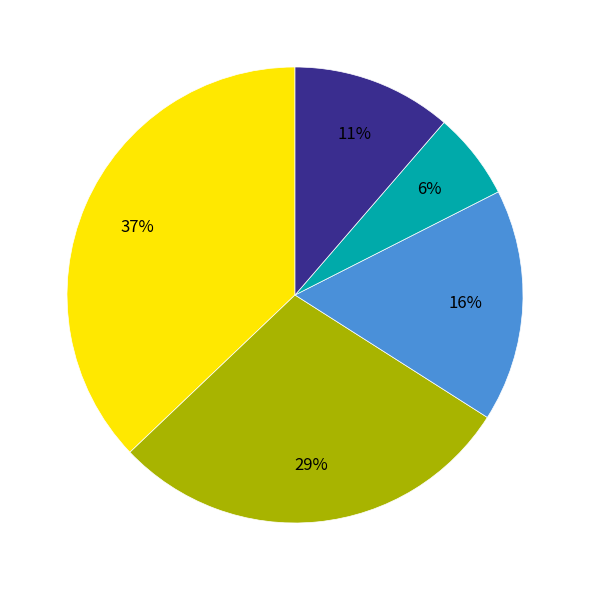

To the nearest percent, what is the difference between the largest and smallest slice percentages?

31%